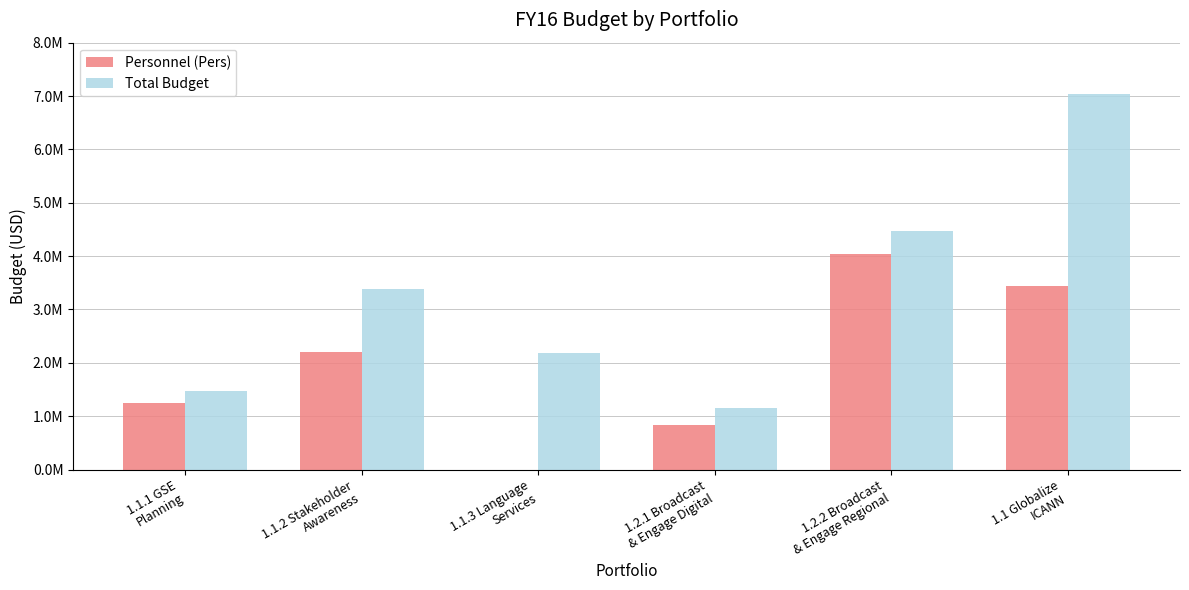

Where does the Personnel (Pers) series first go above 2203465?

1.1.2 Stakeholder
Awareness